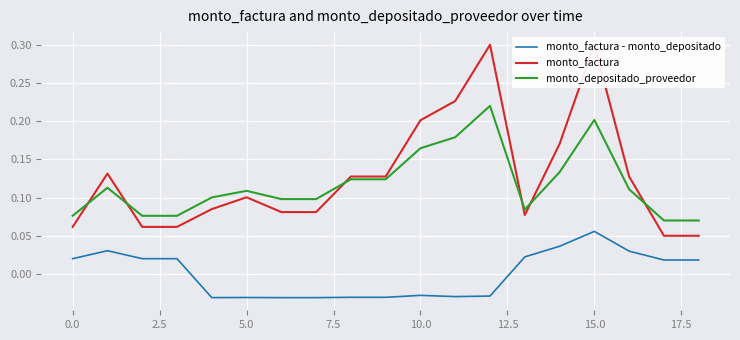

What position from the right is 13?

6